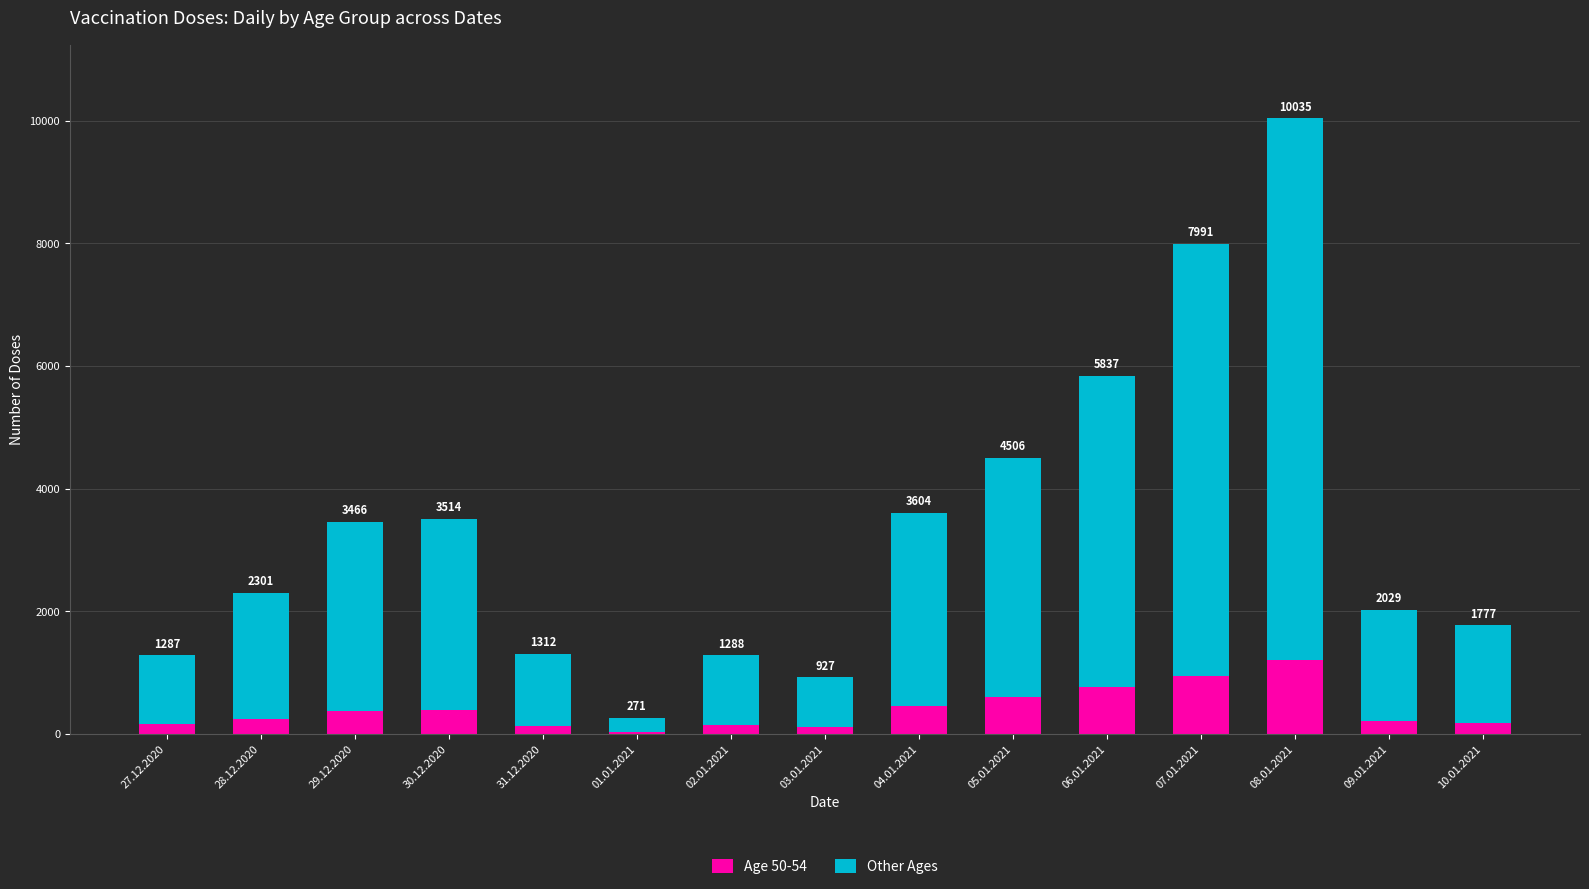

Are the bars horizontal?

No